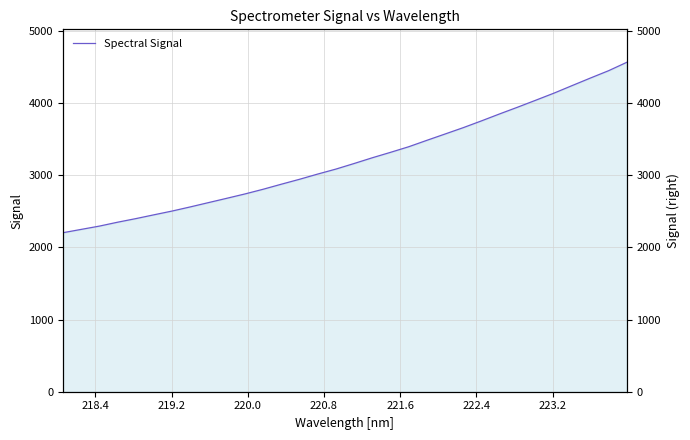

True or false: the data shows 1131.6 at 12.

False